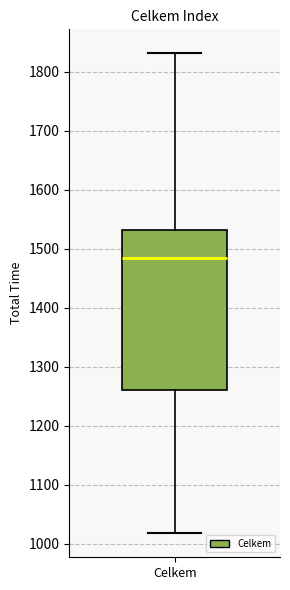

Transcribe this box plot: give where the median line is, the range the box spans, and where the two whiskers end, as read against the y-axis. The values are not printed on the chart, so give them approximately, as read against the axis.

median 1490, box 1260 to 1530, whiskers 1020 to 1830